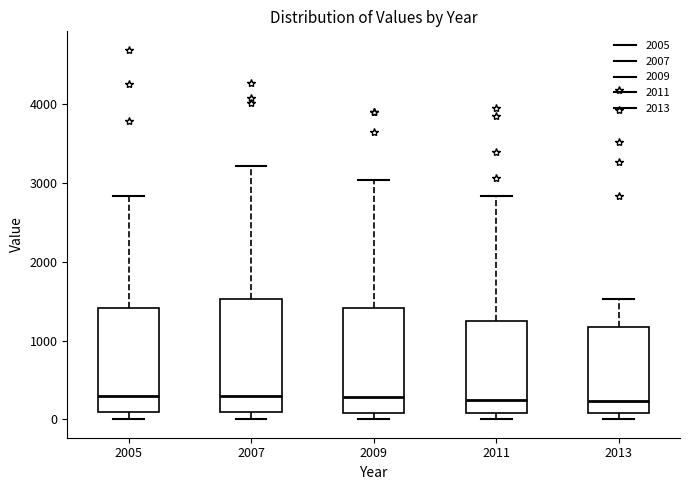

Reading left to right, transcribe this box plot: for each box, give where its median line is, the range the box spans, and where its two whiskers end, as read against the y-axis. The values are not printed on the chart, so give them approximately, as read against the axis.

2005: median 300, box 100 to 1400, whiskers 0 to 2800
2007: median 300, box 100 to 1500, whiskers 0 to 3200
2009: median 300, box 100 to 1400, whiskers 0 to 3000
2011: median 200, box 100 to 1200, whiskers 0 to 2800
2013: median 200, box 100 to 1200, whiskers 0 to 1500